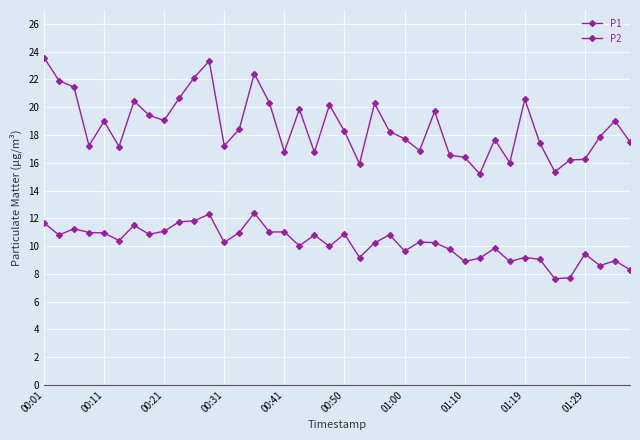

Which series has the largest range (max minus min)?

P1